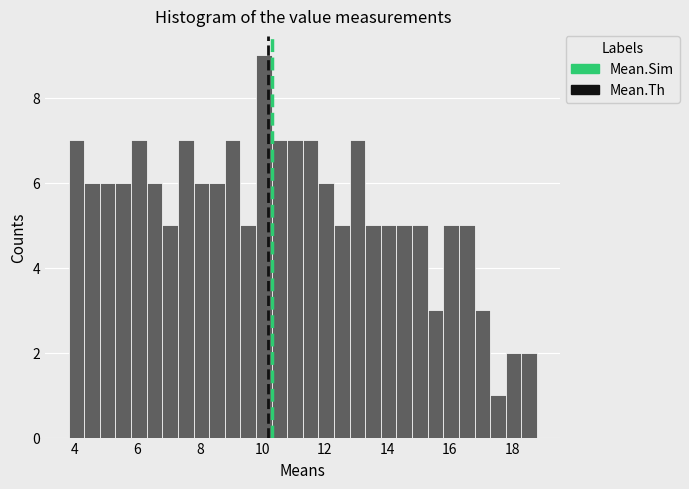

Around what value on the x-axis is the tallest bar? Give the approximate position of its centre, as read against the axis.

10.0